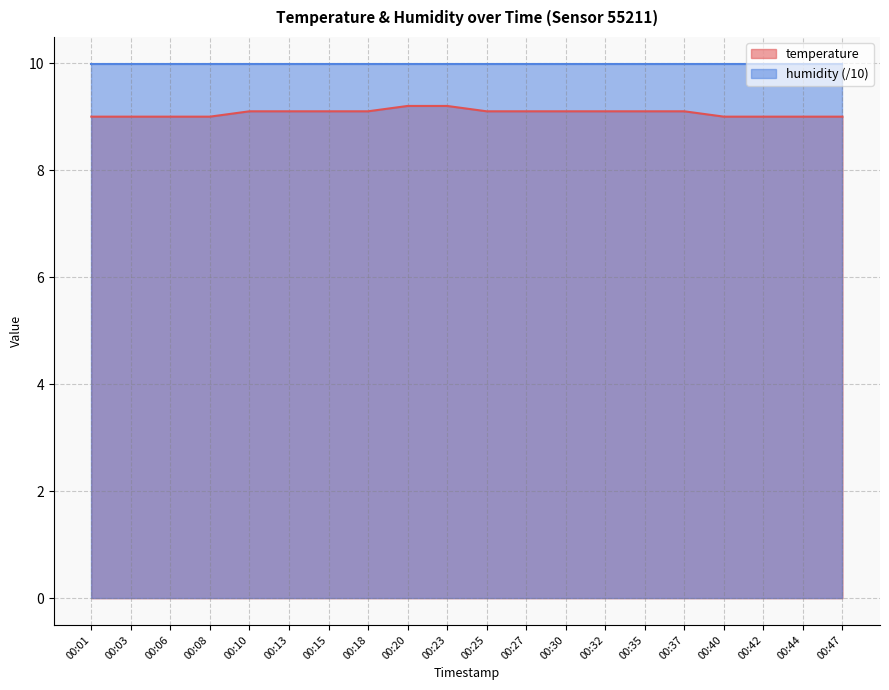

What is the difference between the values at 00:01 and 00:25?

0.1